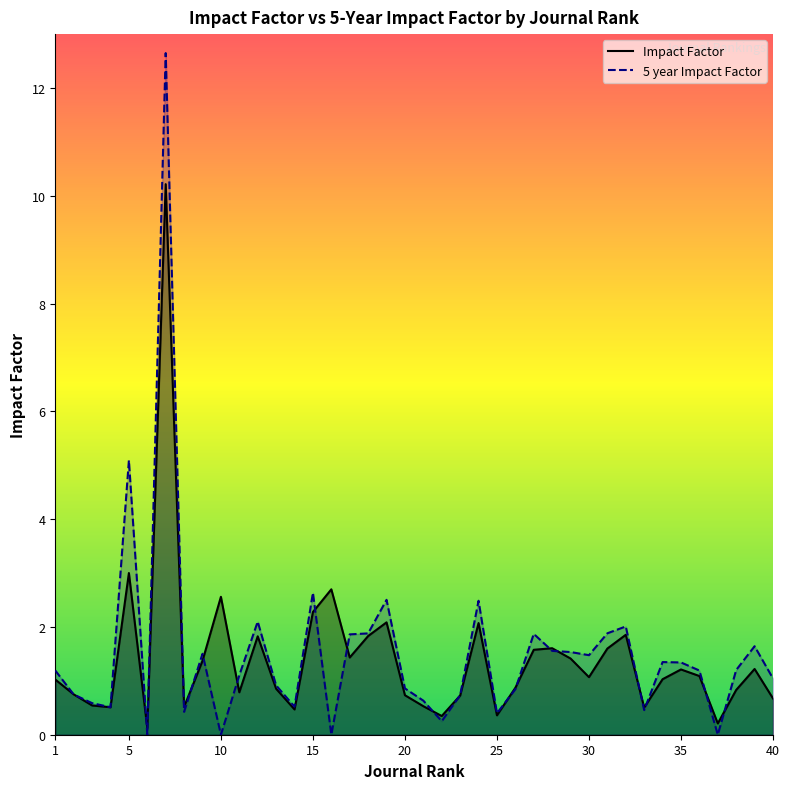

How many values in the 5 year Impact Factor series are below 1?

17